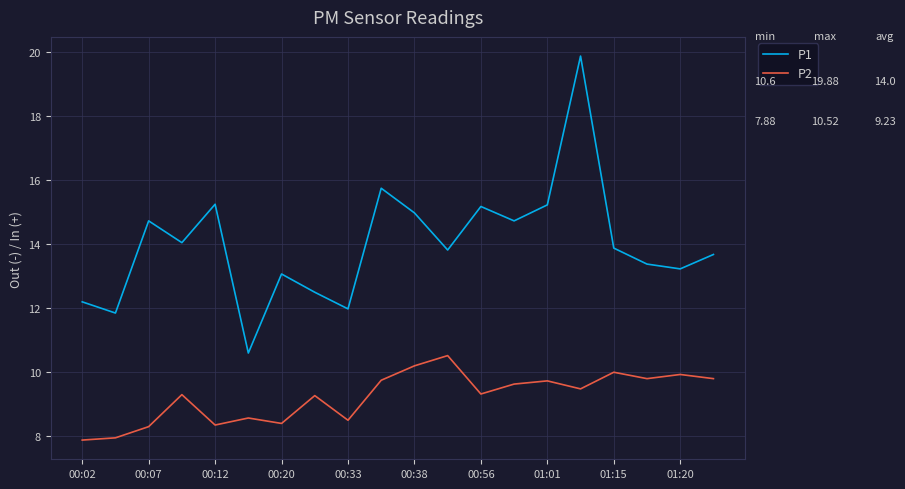

Which series has the largest range (max minus min)?

P1